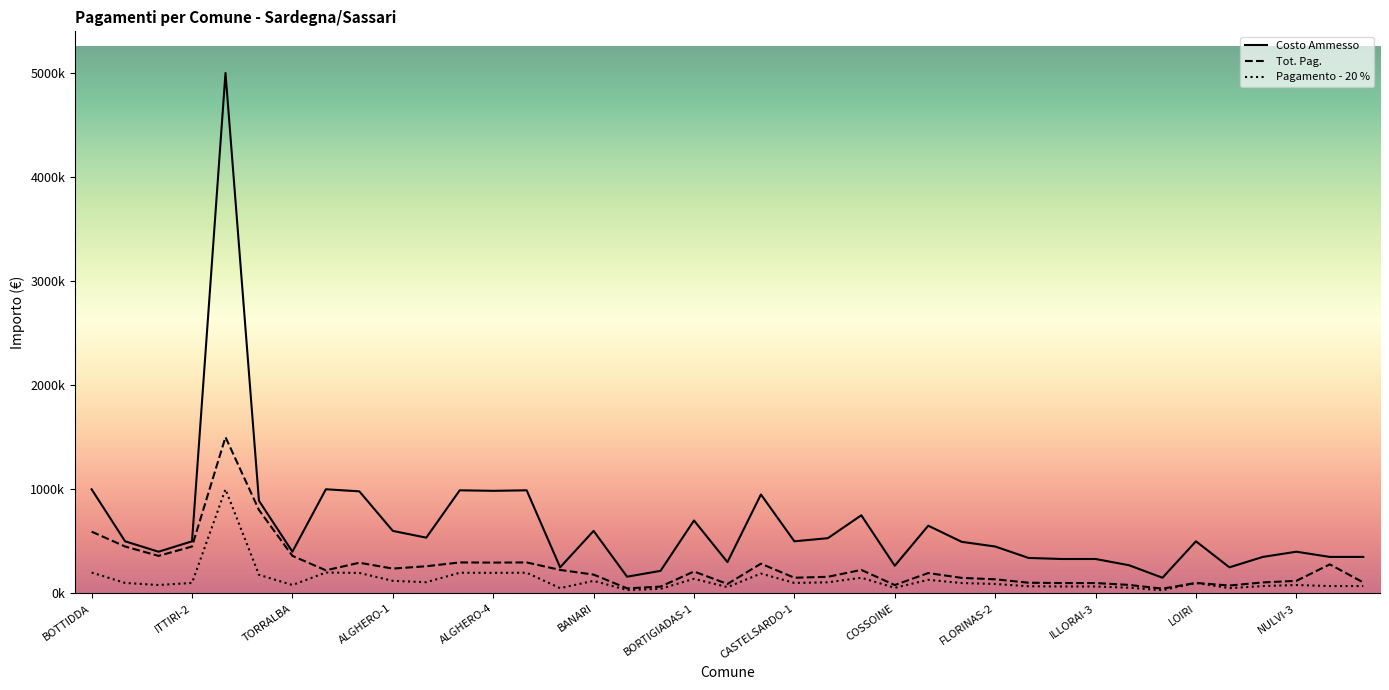

Does the chart have visible grid lines?

No